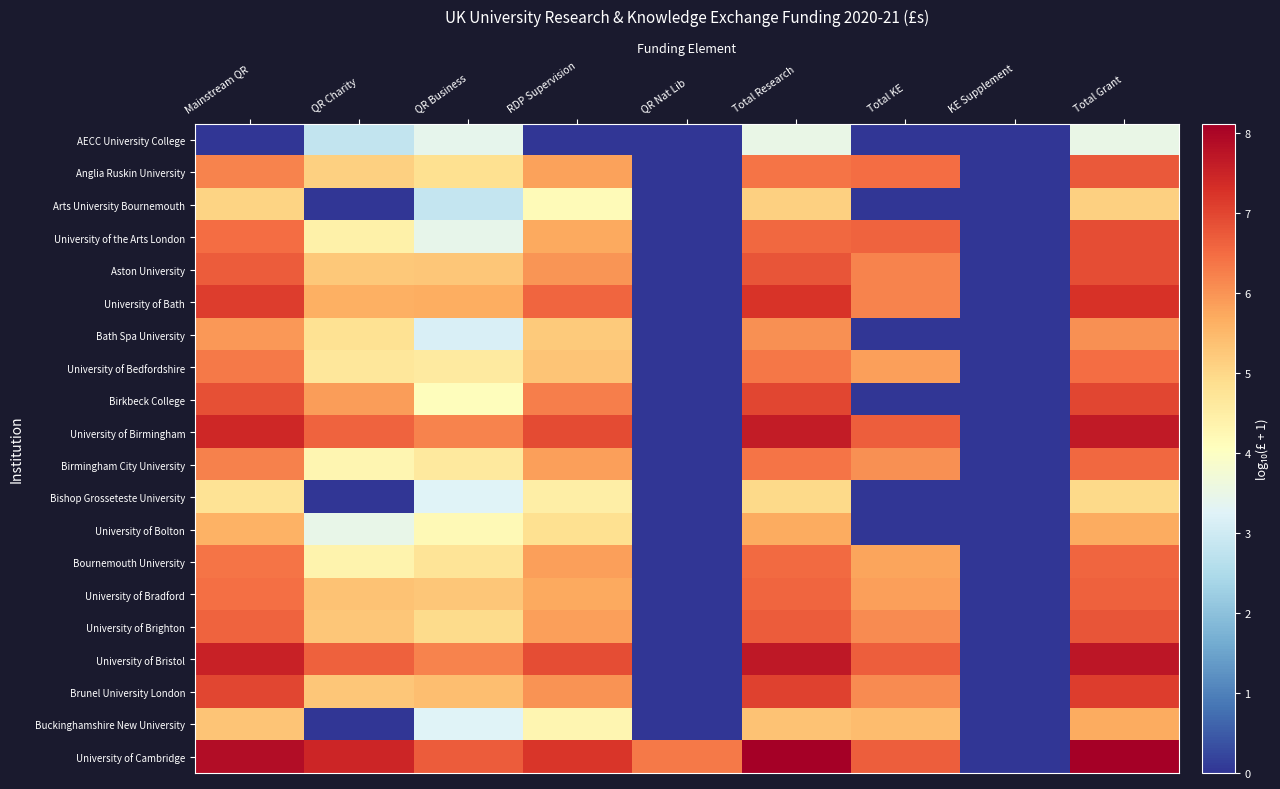

At which category is the sum across all series the highest?

Total Grant